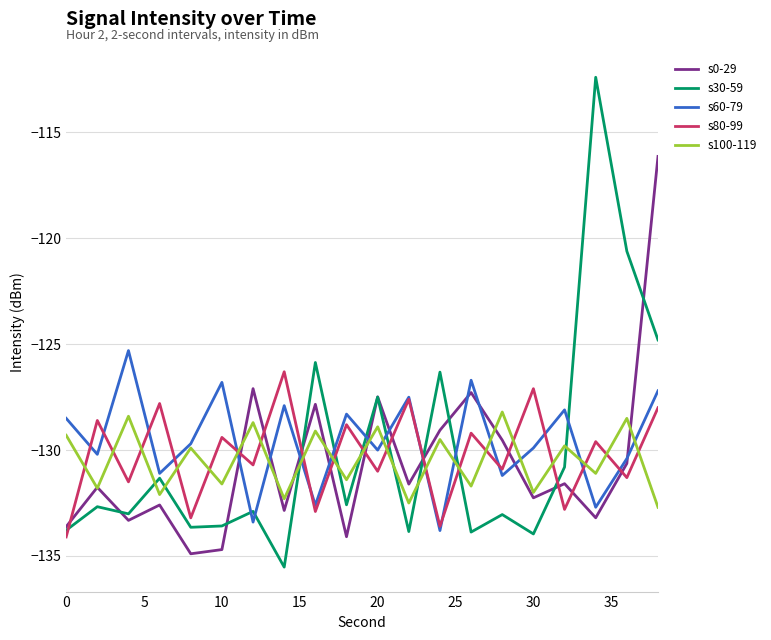

Does the chart display data point markers on the line(s)?

No